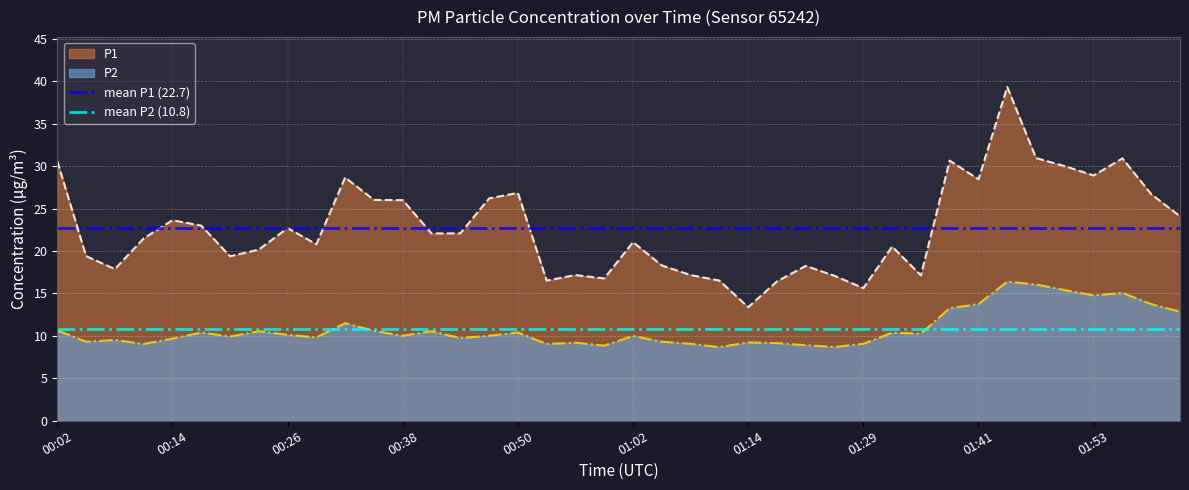

Which category has the lowest value in the P1 series?

01:14